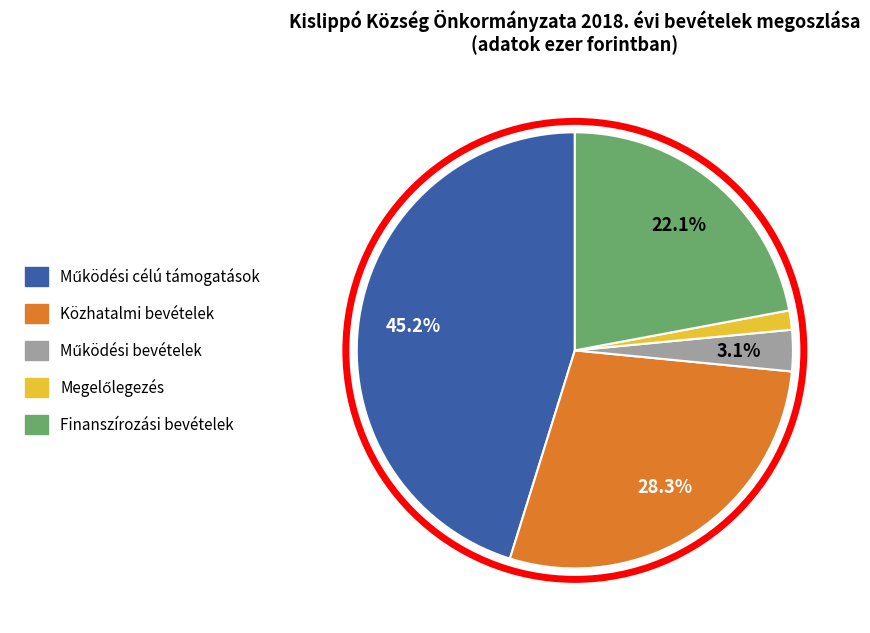

What portion of the pie excludes Finanszírozási bevételek?

77.9%